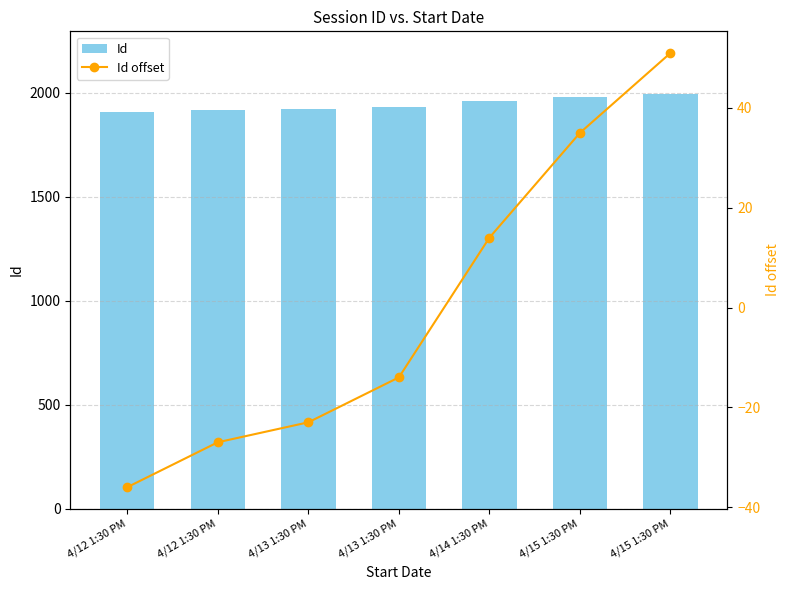

Between 4/12 1:30 PM and 4/14 1:30 PM, which series saw the biggest shift?

Id